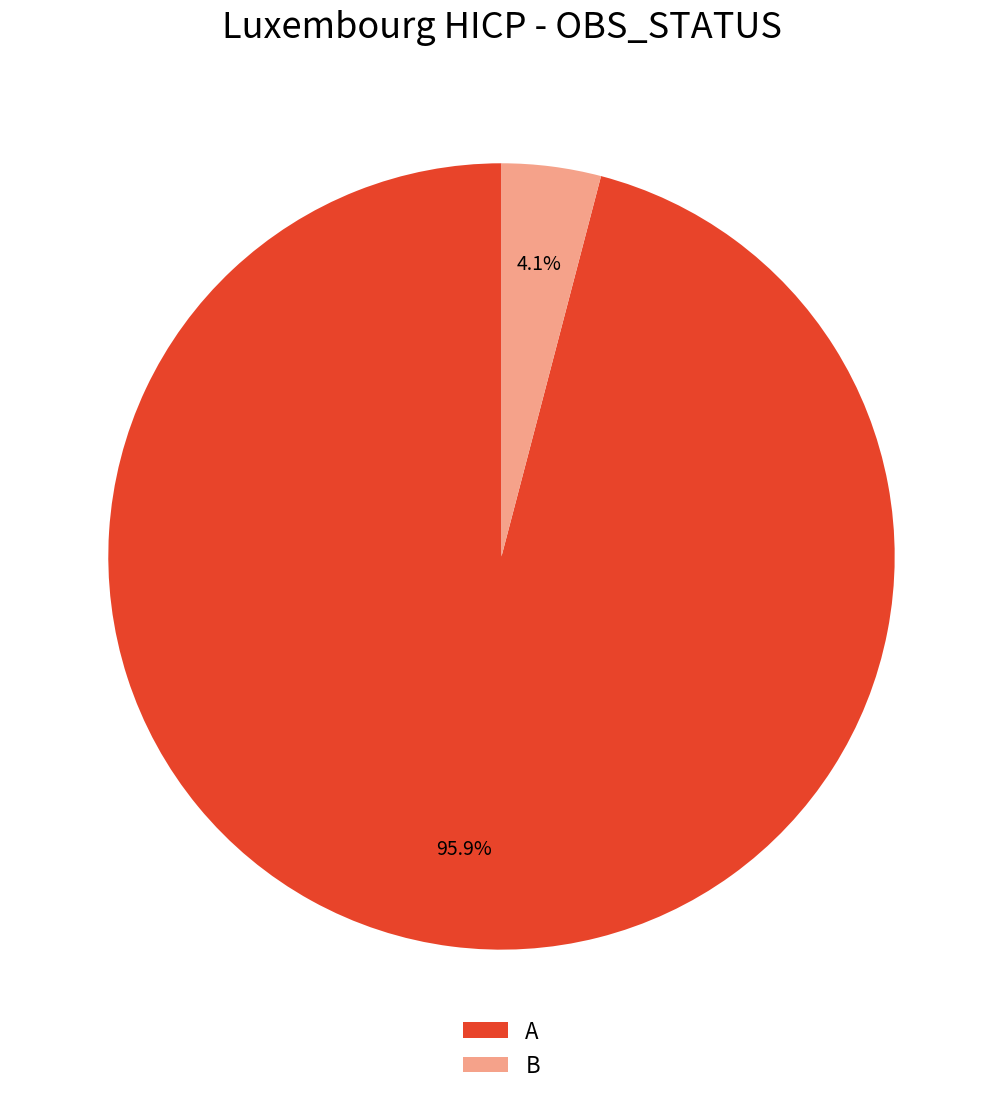

Which category accounts for the majority?

A